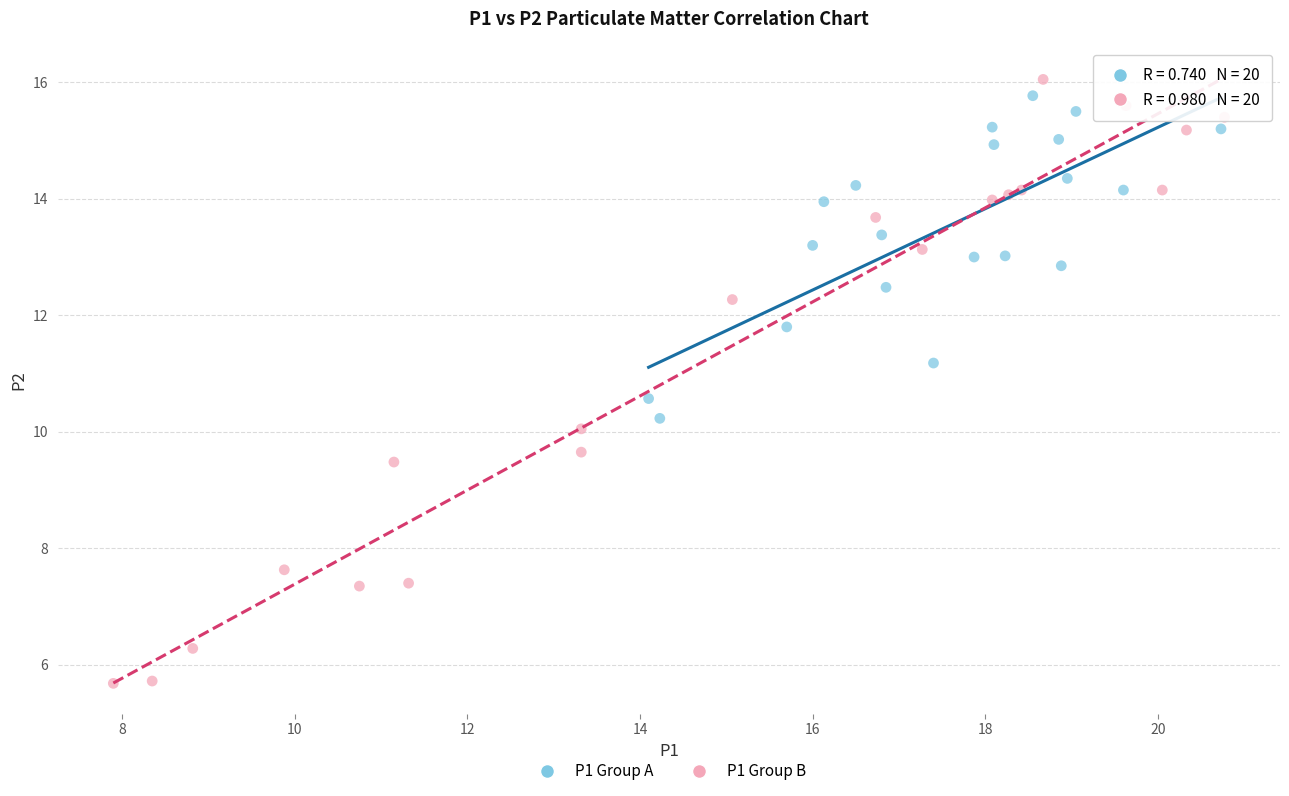

Which series has the widest spread of Y values?

P1 Group B